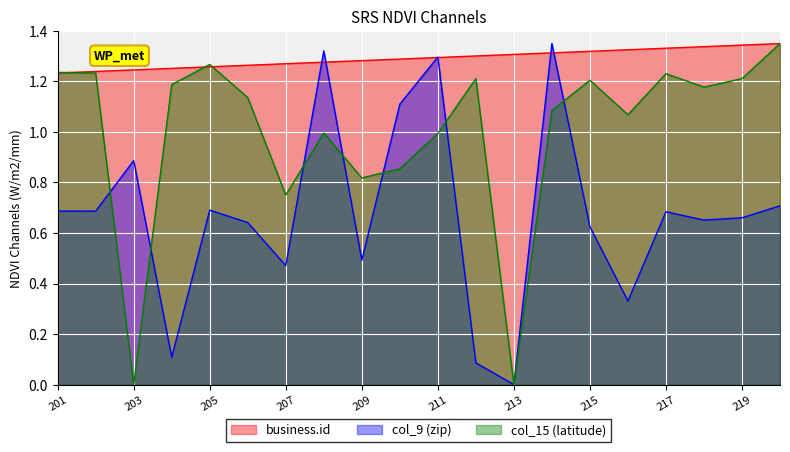

True or false: col_15 (latitude) has more than 0 interior local peaks.

True